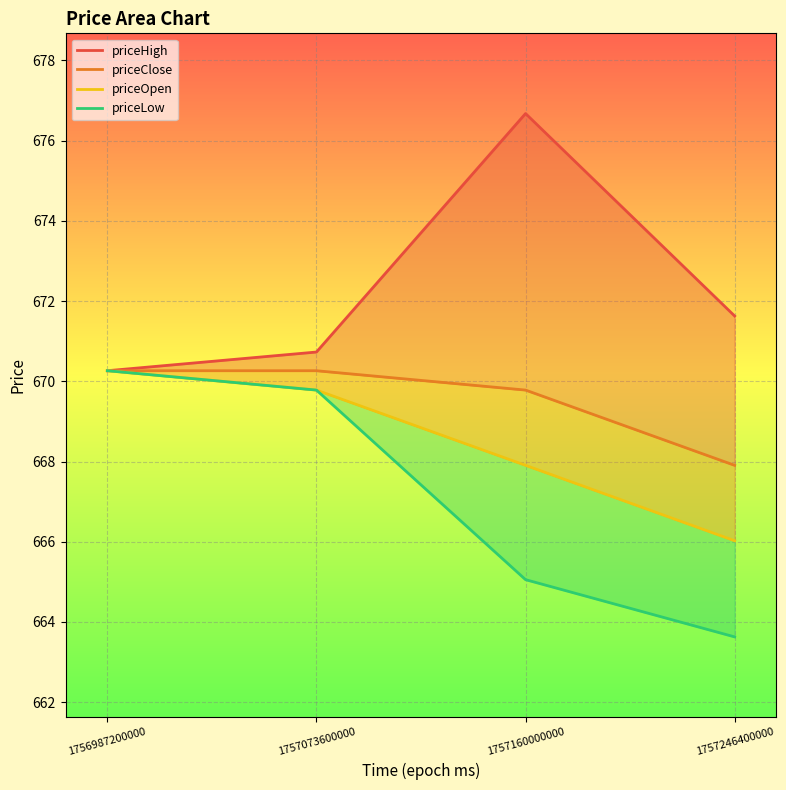

Reading left to right, extract all data points from this chart.

priceHigh: 1756987200000=670.3	1757073600000=670.7	1757160000000=676.7	1757246400000=671.6
priceClose: 1756987200000=670.3	1757073600000=670.3	1757160000000=669.8	1757246400000=667.9
priceLow: 1756987200000=670.3	1757073600000=669.8	1757160000000=665.1	1757246400000=663.6
priceOpen: 1756987200000=670.3	1757073600000=669.8	1757160000000=667.9	1757246400000=666.0